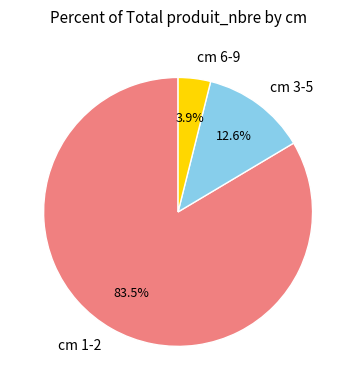

What is the majority slice?

cm 1-2